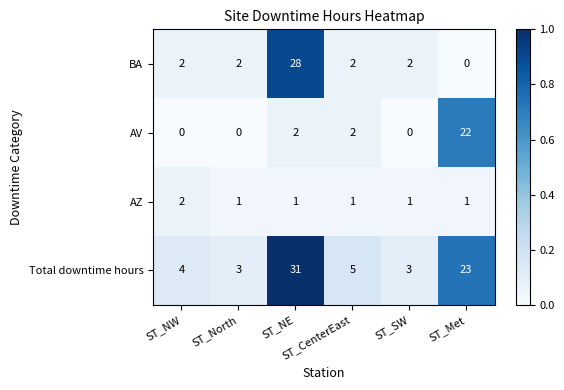

What is the maximum value for BA?

28